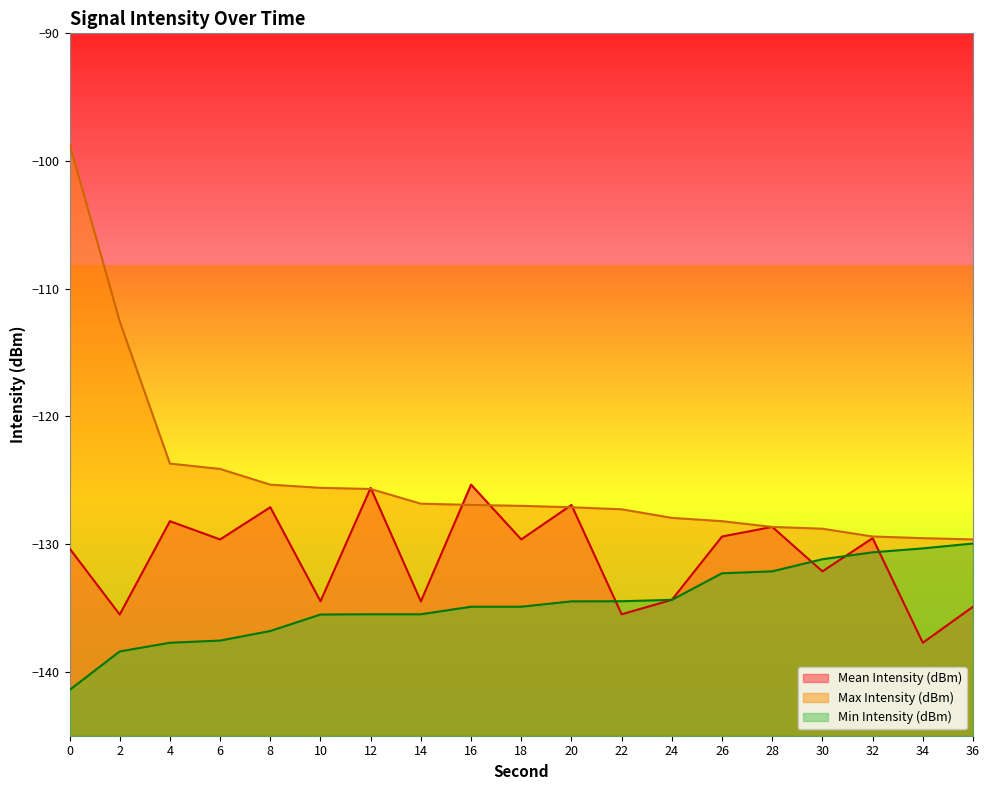

What is the smallest value displayed?

-141.4